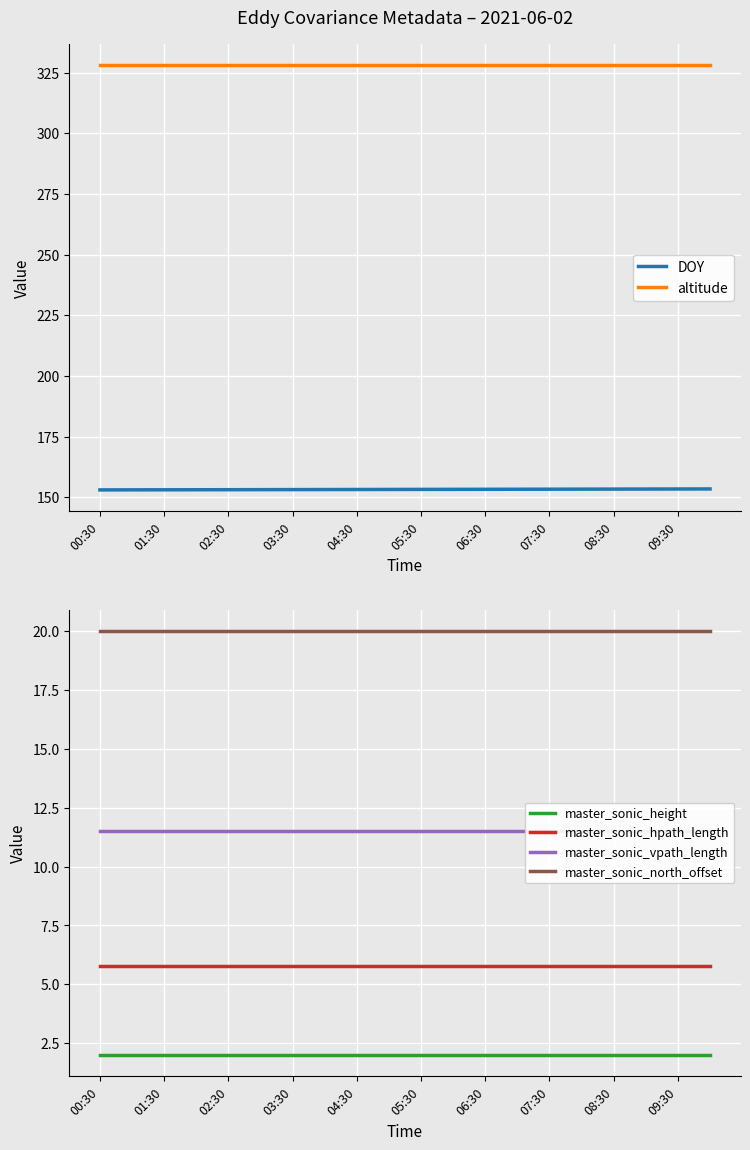

True or false: altitude has a value of 328.0 at 01:30.

True